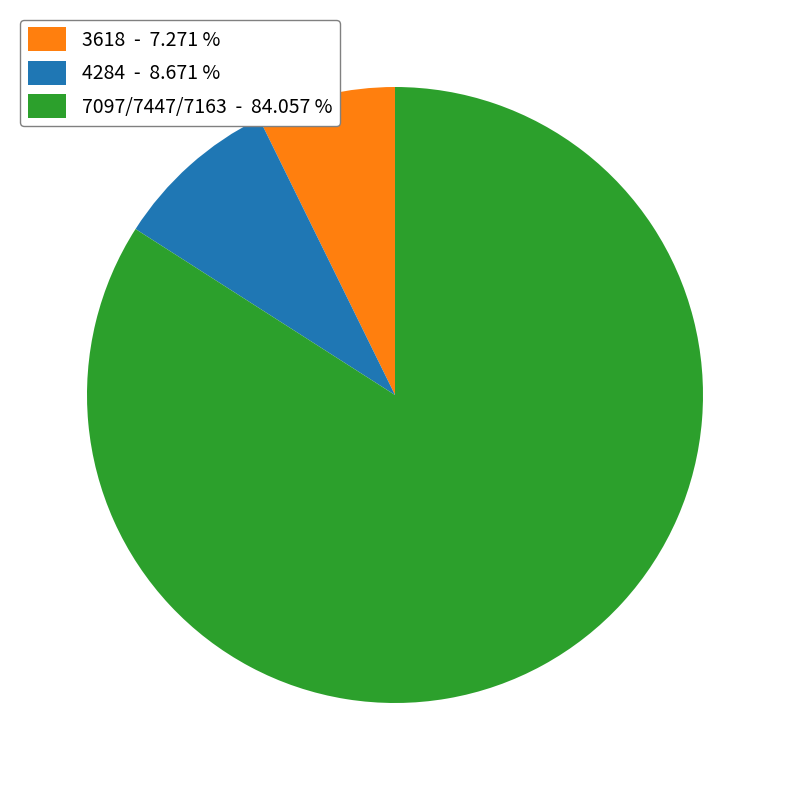

Rank the categories by value from lowest to highest.

3618 - 7.271 %, 4284 - 8.671 %, 7097/7447/7163 - 84.057 %